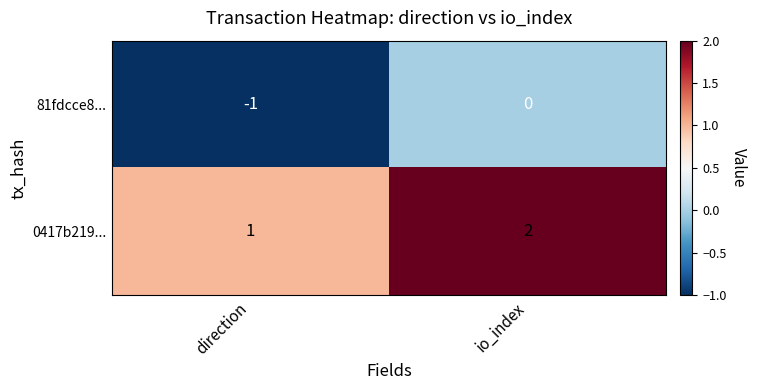

List the series in order of their peak value, lowest first.

81fdcce8..., 0417b219...